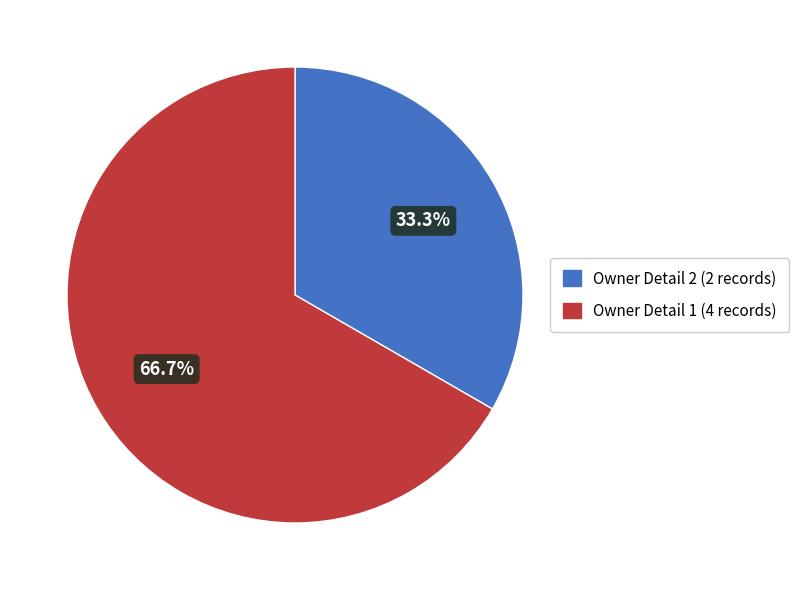

Is there any slice that represents more than half of the pie?

Yes